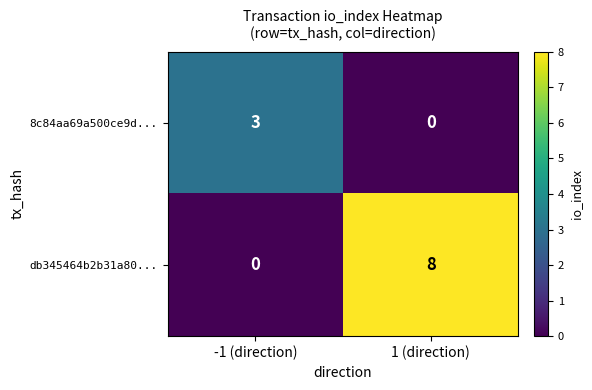

The value of 8c84aa69a500ce9d... at 1 (direction) is -2. True or false?

False